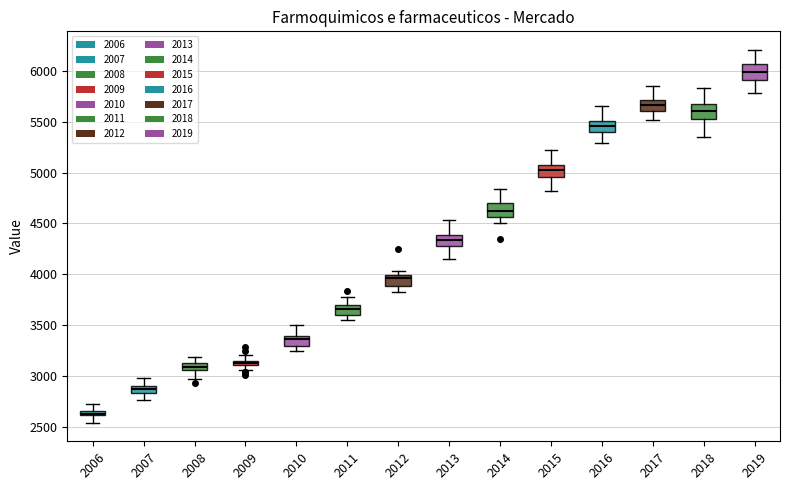

Where does the median line of the box at x = 2010 sit on the y-axis? The values are not printed on the chart, so give them approximately, as read against the axis.

3350